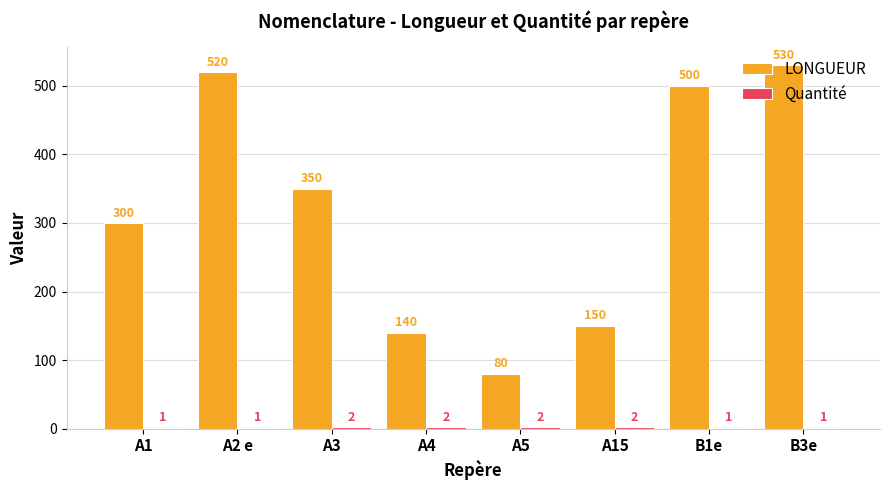

Is it true that LONGUEUR equals 323 at A2 e?

False